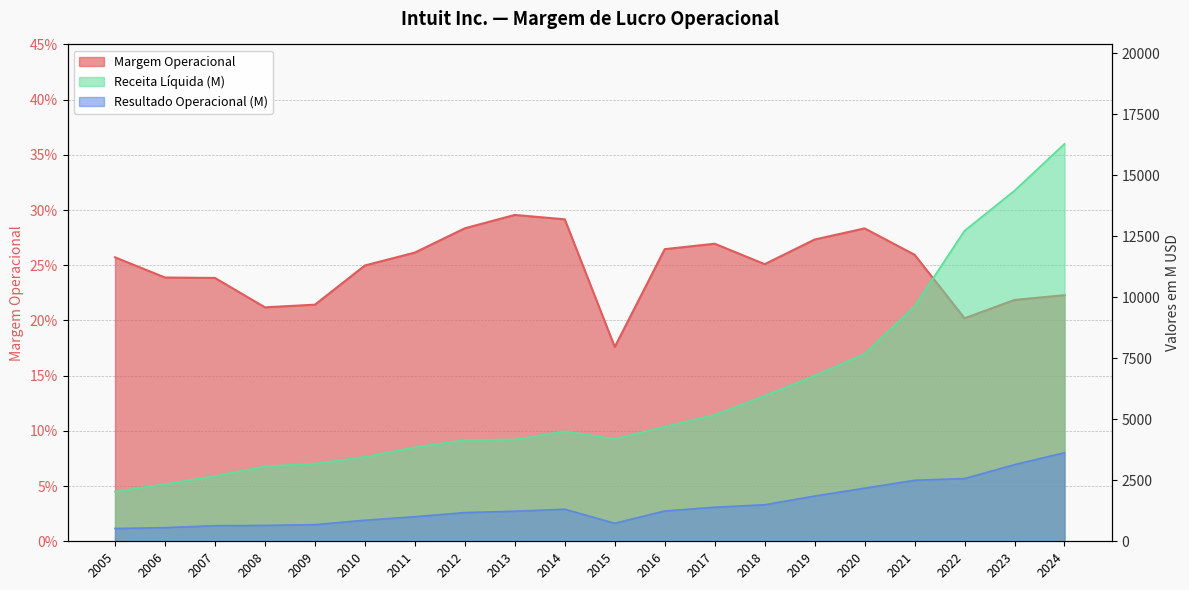

What is the difference between the maximum and minimum values in the Margem Operacional series?

0.1